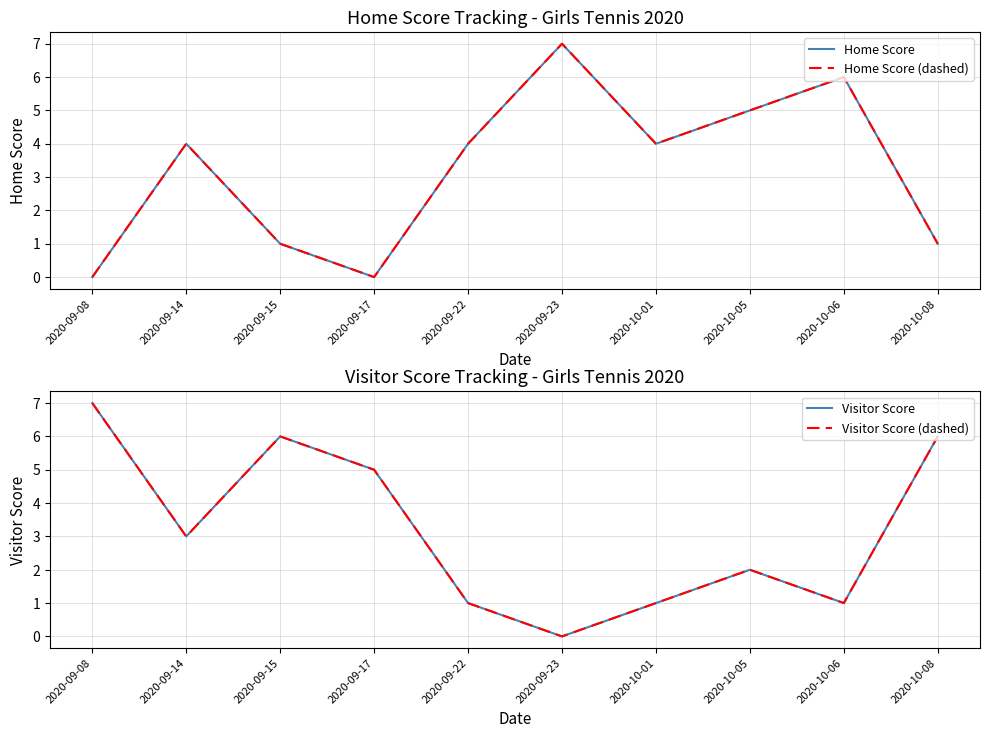

How many Visitor Score (dashed) values are between 1 and 6?

8